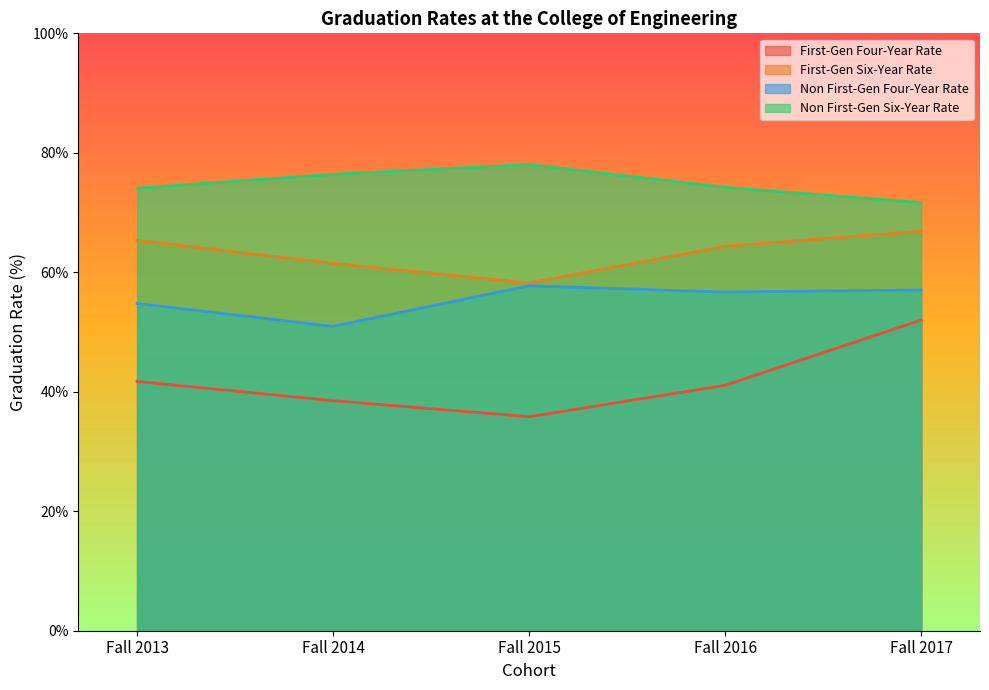

True or false: First-Gen Four-Year Rate has a value of 52.0 at Fall 2017.

True